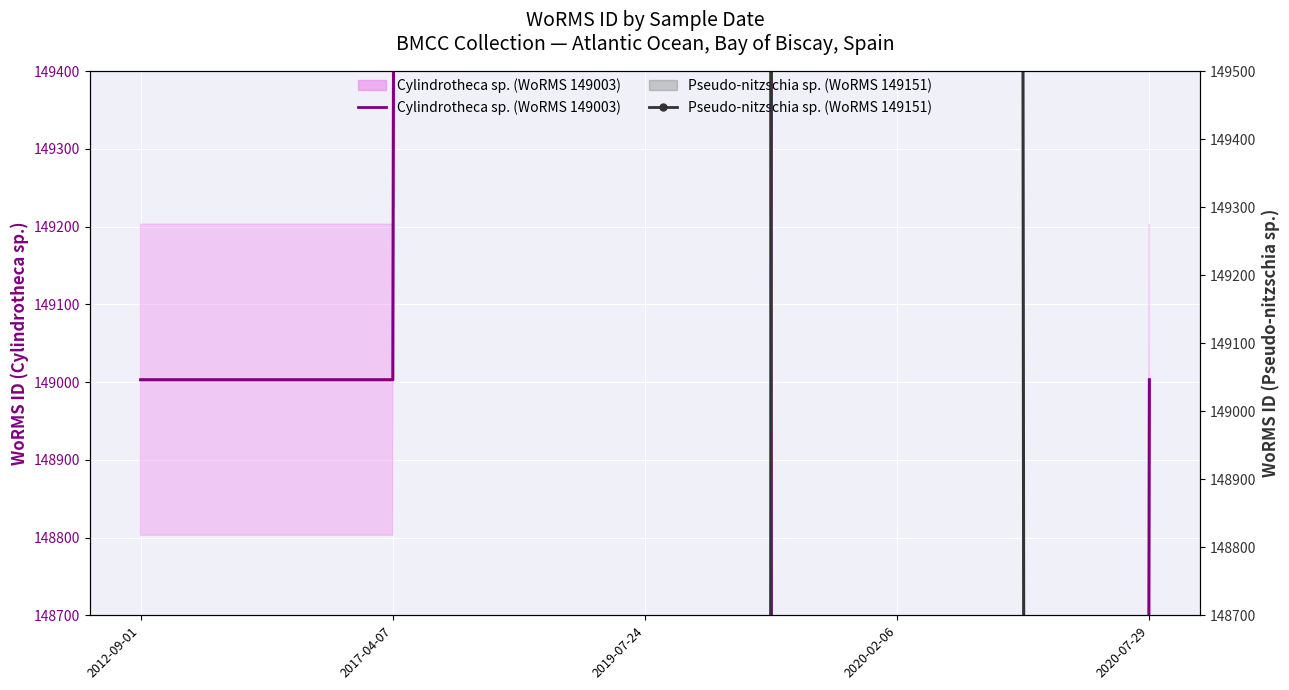

How many distinct data groups are displayed?

2